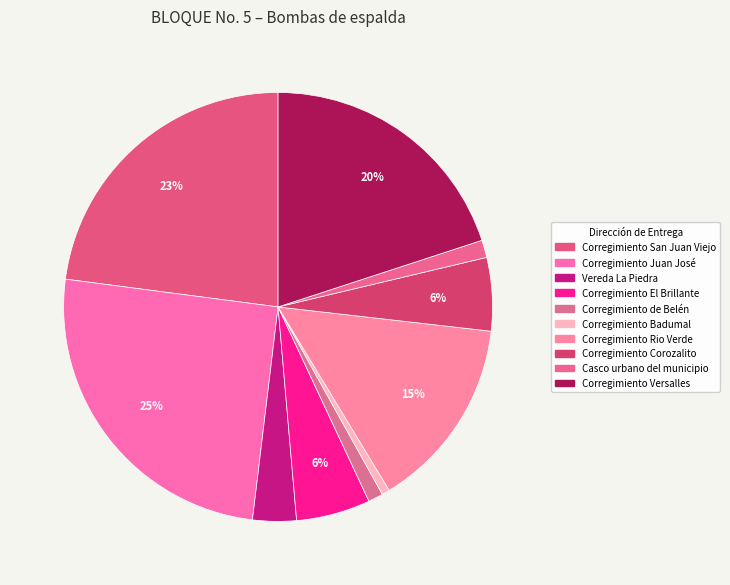

How many segments does this pie chart have?

10